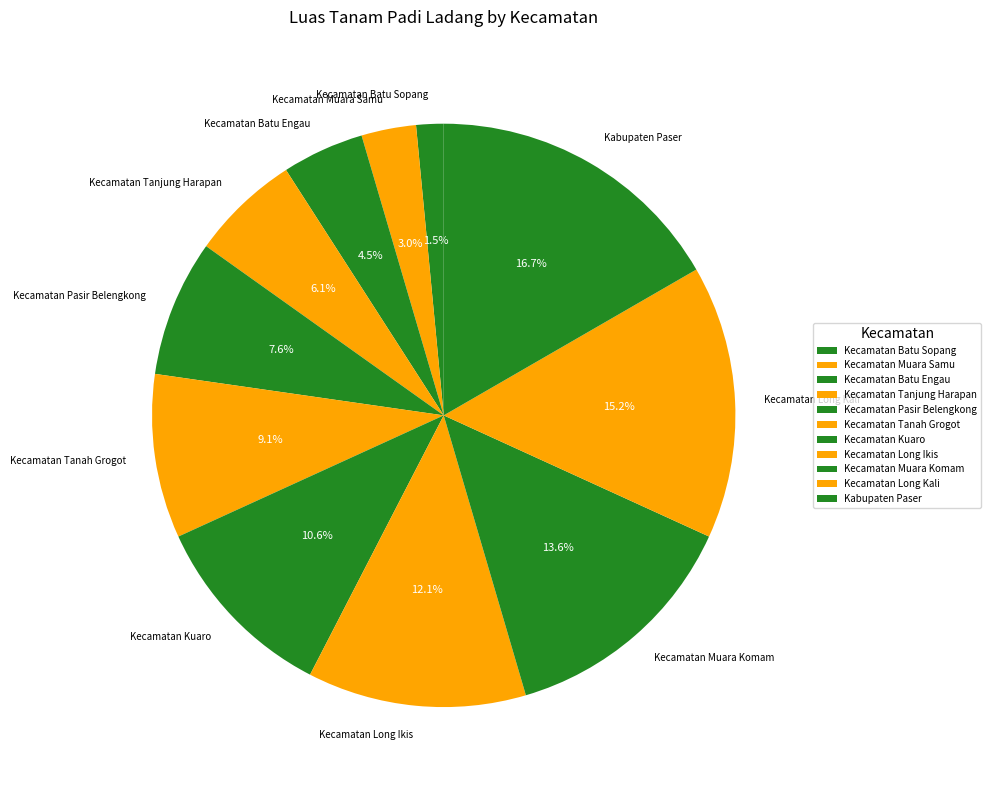

Which category has the smallest portion of the pie?

Kecamatan Batu Sopang